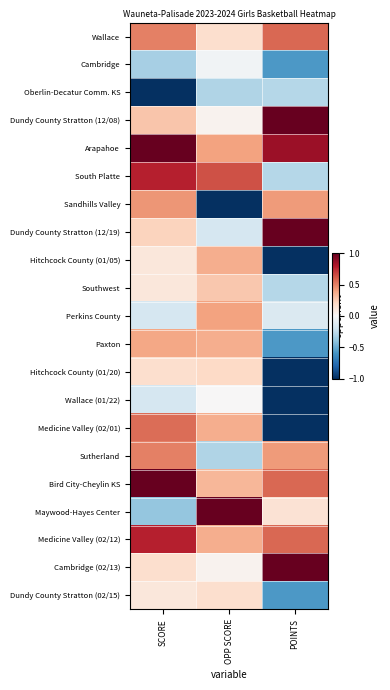

Rank the series at SCORE from highest to lowest value.

Arapahoe, Bird City-Cheylin KS, South Platte, Medicine Valley (02/12), Medicine Valley (02/01), Wallace, Sutherland, Sandhills Valley, Paxton, Dundy County Stratton (12/08), Dundy County Stratton (12/19), Hitchcock County (01/20), Cambridge (02/13), Hitchcock County (01/05), Southwest, Dundy County Stratton (02/15), Perkins County, Wallace (01/22), Cambridge, Maywood-Hayes Center, Oberlin-Decatur Comm. KS